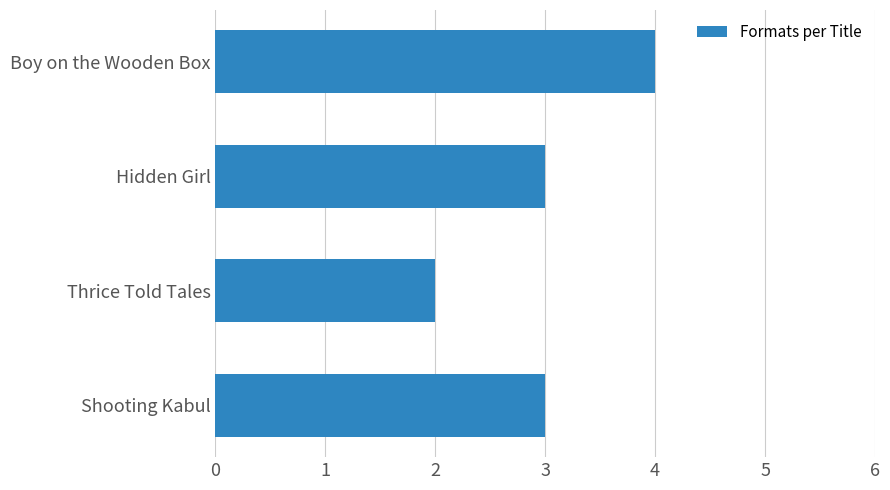

What is the minimum value shown in the chart?

2